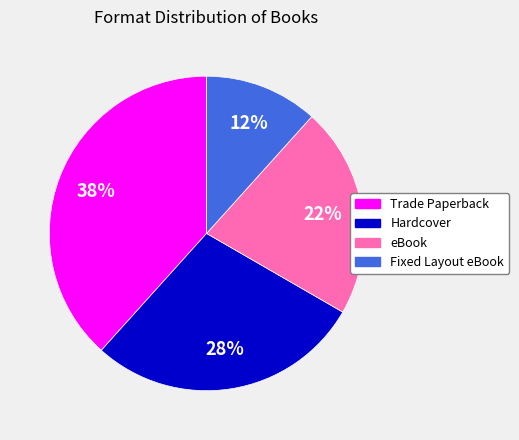

Which category has the smallest portion of the pie?

Fixed Layout eBook